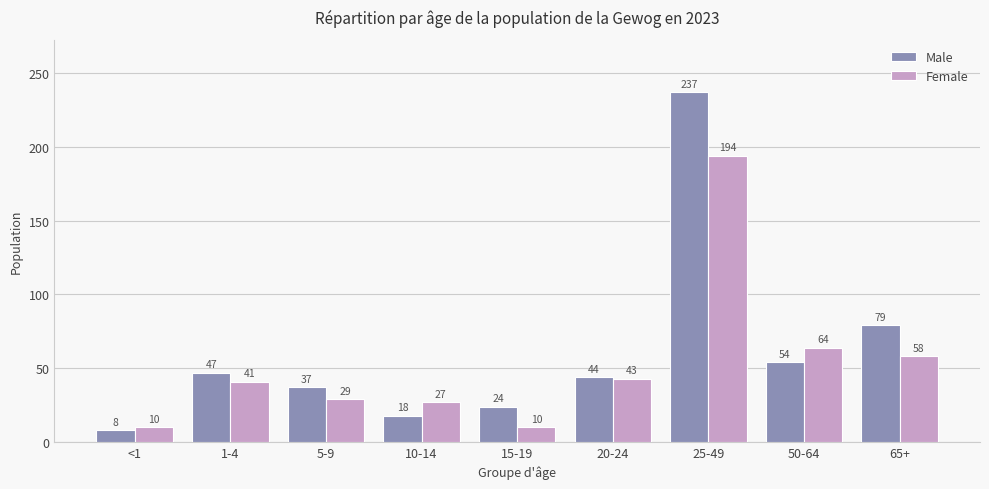

Reading left to right, transcribe all the data shown in this chart.

Male: <1=8	1-4=47	5-9=37	10-14=18	15-19=24	20-24=44	25-49=237	50-64=54	65+=79
Female: <1=10	1-4=41	5-9=29	10-14=27	15-19=10	20-24=43	25-49=194	50-64=64	65+=58